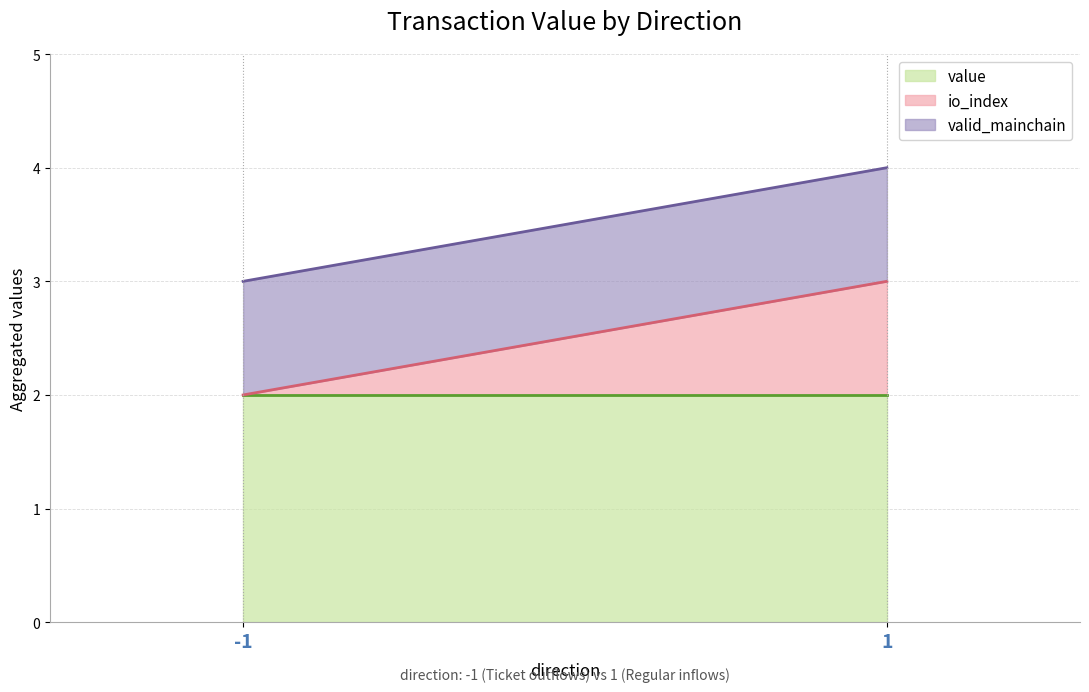

What is the spread (max minus min) of values at -1?

2.0